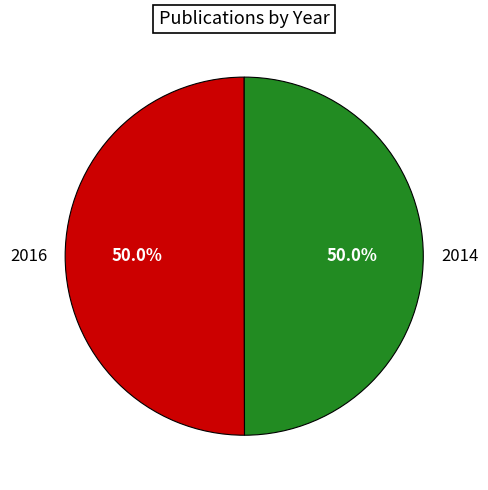

Count the number of slices in the pie.

2